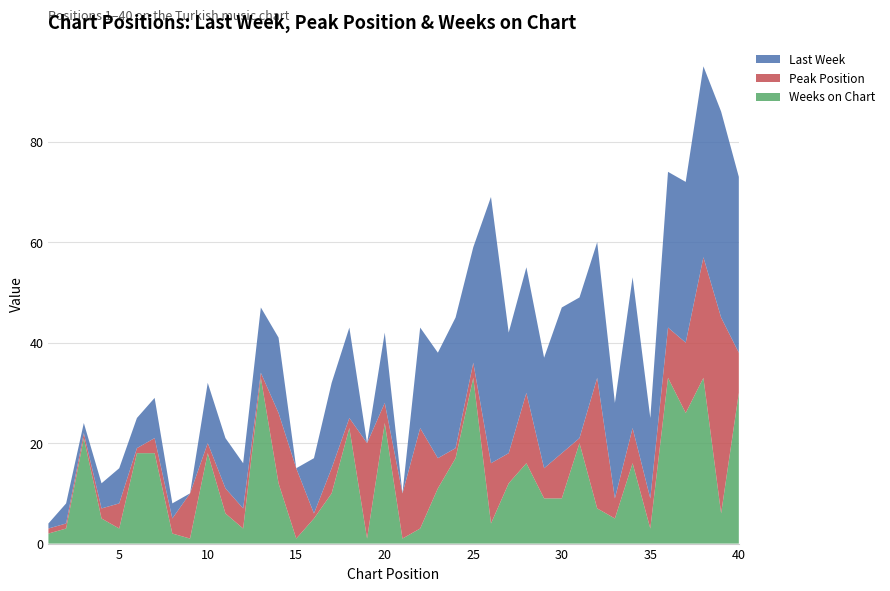

Reading left to right, extract all data points from this chart.

Last Week: 1=1	2=4	3=2	4=5	5=7	6=6	7=8	8=3	9=0	10=12	11=10	12=9	13=13	14=15	15=0	16=11	17=17	18=18	19=0	20=14	21=0	22=20	23=21	24=26	25=23	26=53	27=24	28=25	29=22	30=29	31=28	32=27	33=19	34=30	35=16	36=31	37=32	38=38	39=41	40=35
Peak Position: 1=1	2=1	3=1	4=2	5=5	6=1	7=3	8=3	9=9	10=2	11=5	12=4	13=1	14=14	15=14	16=1	17=5	18=2	19=19	20=4	21=9	22=20	23=6	24=2	25=3	26=12	27=6	28=14	29=6	30=9	31=1	32=26	33=4	34=7	35=6	36=10	37=14	38=24	39=39	40=8
Weeks on Chart: 1=2	2=3	3=21	4=5	5=3	6=18	7=18	8=2	9=1	10=18	11=6	12=3	13=33	14=12	15=1	16=5	17=10	18=23	19=1	20=24	21=1	22=3	23=11	24=17	25=33	26=4	27=12	28=16	29=9	30=9	31=20	32=7	33=5	34=16	35=3	36=33	37=26	38=33	39=6	40=30